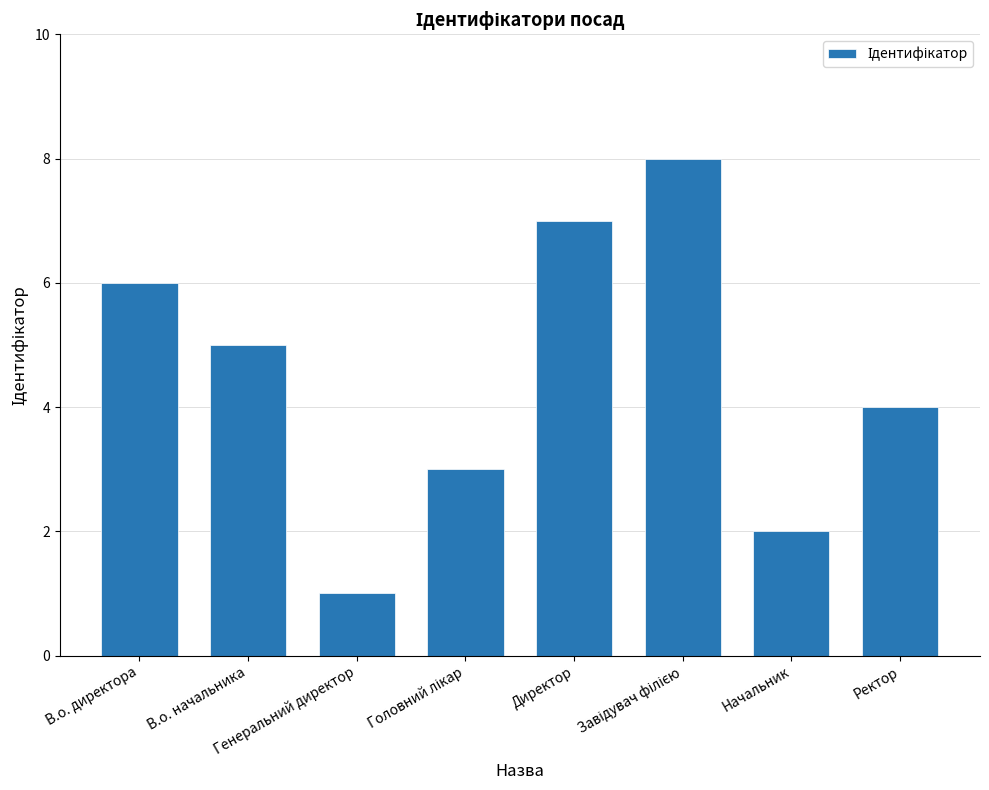

What is the maximum value shown in the chart?

8